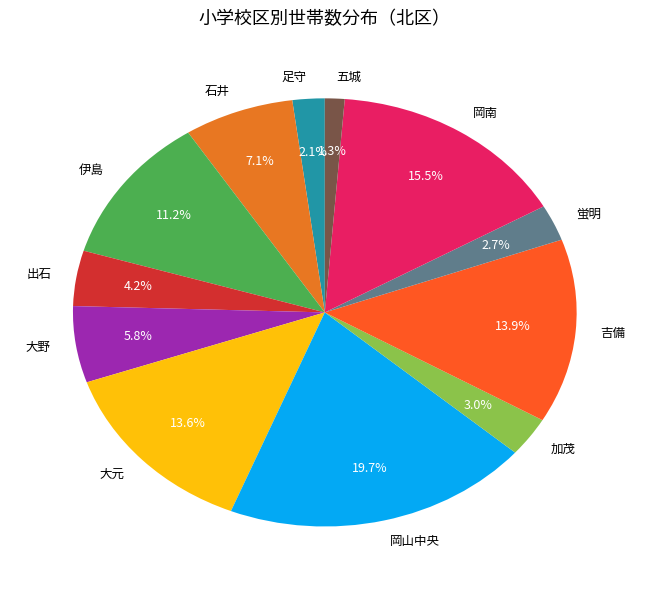

Approximately how many times larger is the value at 大野 compared to 足守?

2.8